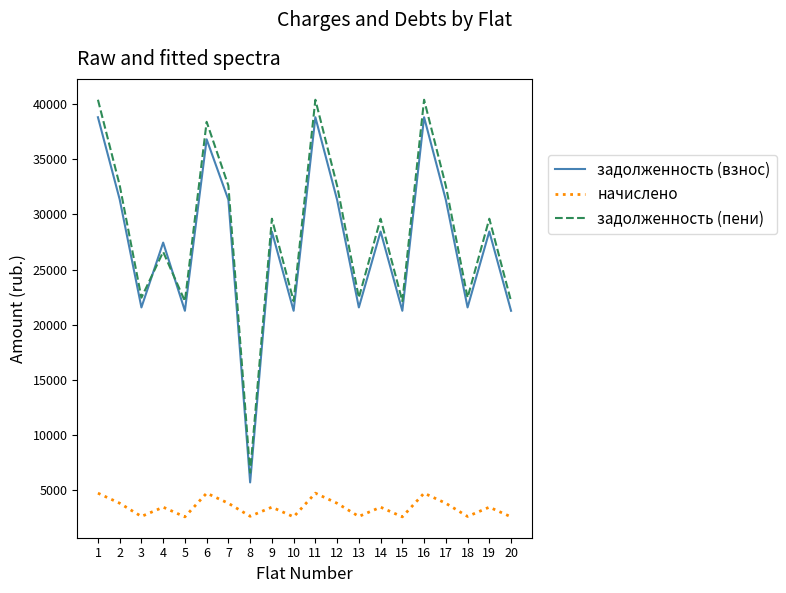

What is the total value across all series at 5?

46001.5